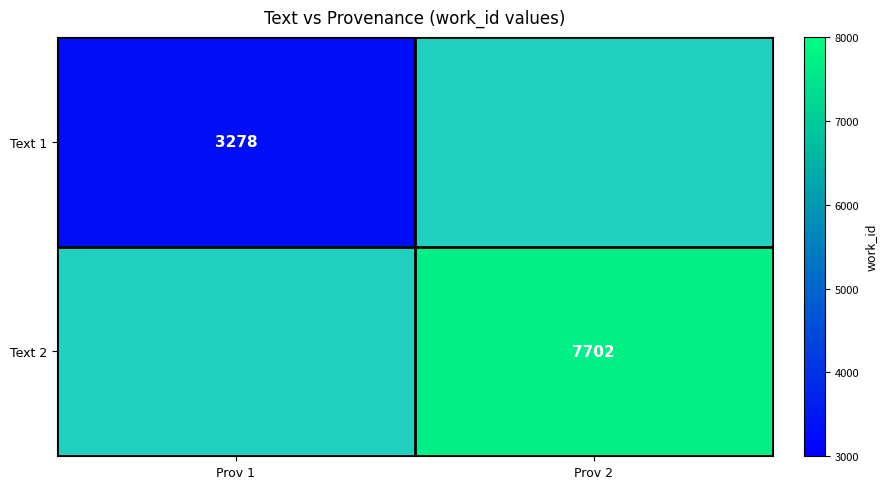

Which label corresponds to the smallest value in the chart?

Prov 1